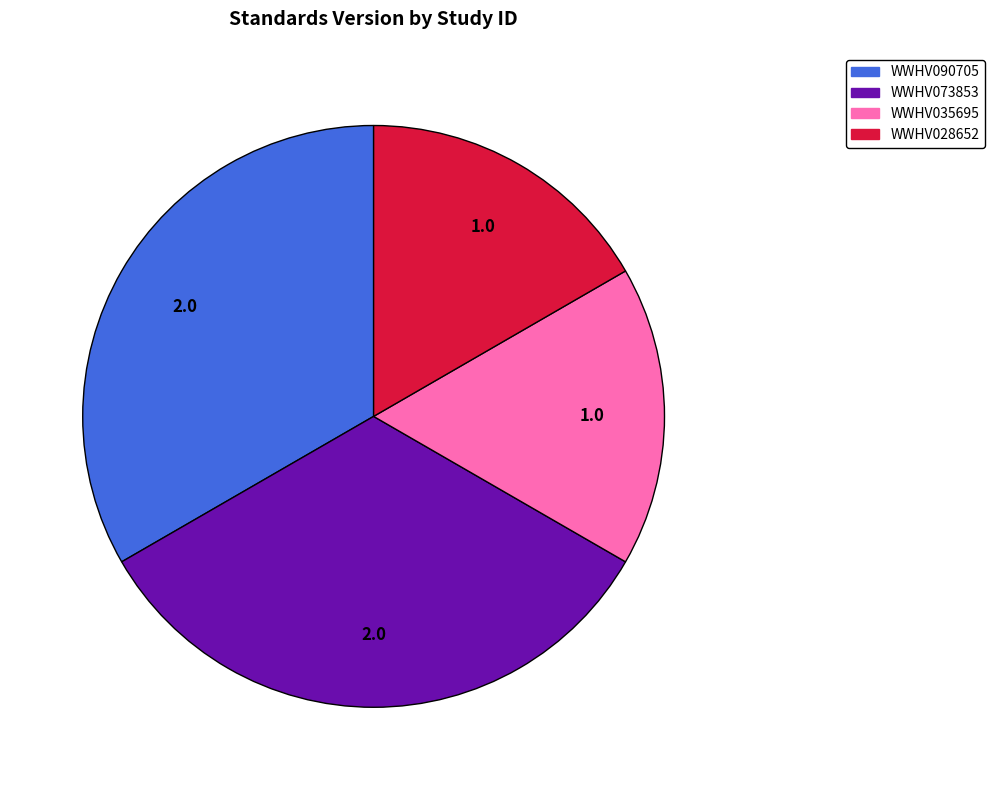

Is there a majority slice in this chart?

No